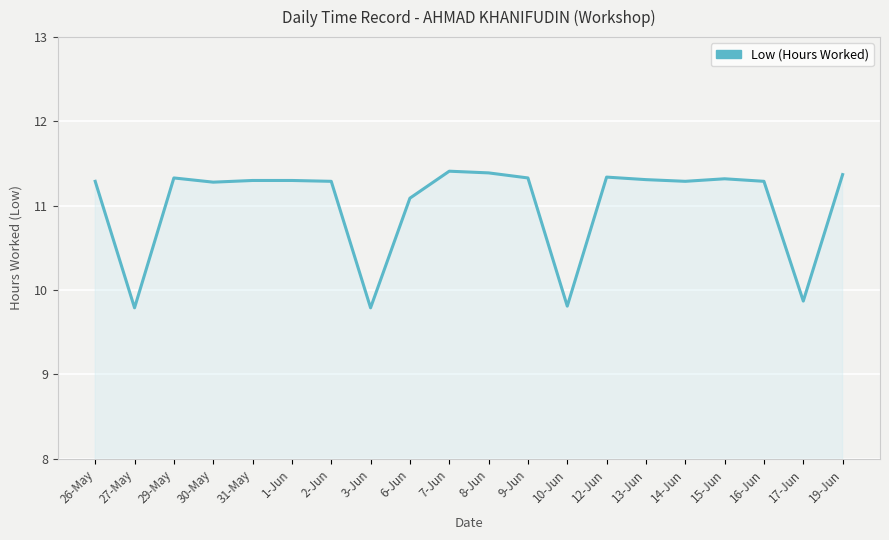

Count the number of data series in this chart.

1